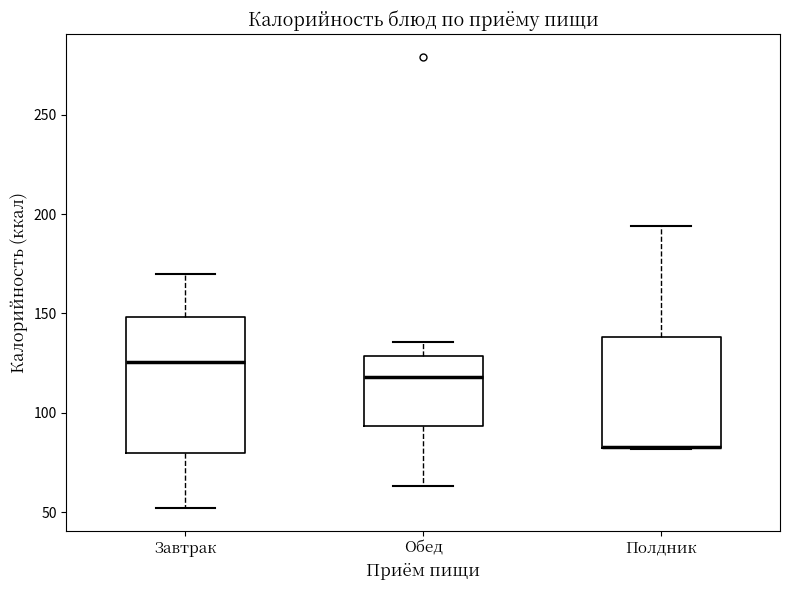

Reading left to right, read every box against the y-axis: the position of its median line, the range the box covers, and the ends of its whiskers. The values are not printed on the chart, so give them approximately, as read against the axis.

Завтрак: median 125, box 80 to 150, whiskers 50 to 170
Обед: median 120, box 95 to 130, whiskers 65 to 135
Полдник: median 85 (drawn on the box's lower edge), box 80 to 140, whiskers 80 to 195